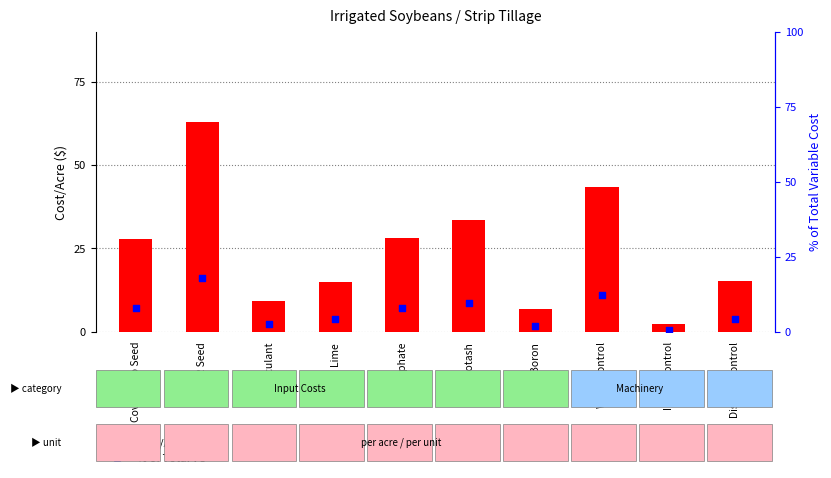

At how many categories does at least one series exceed 43?

2